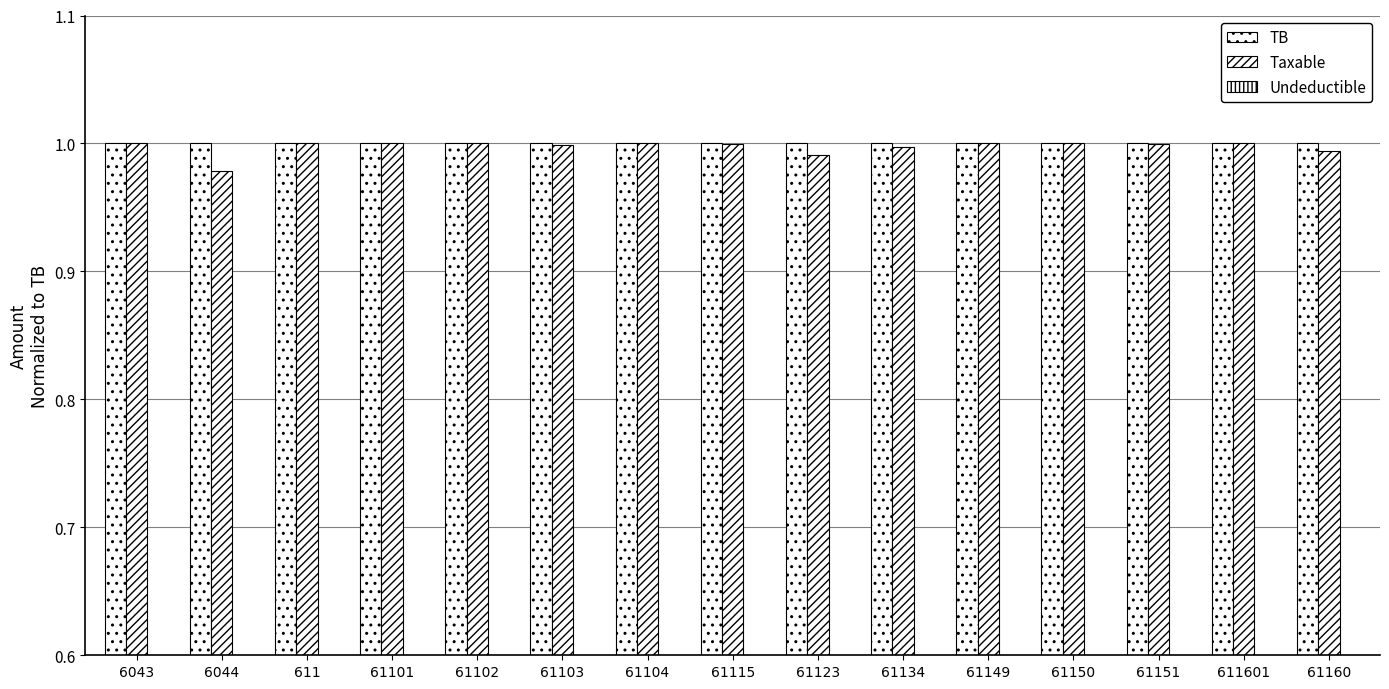

How many distinct data groups are displayed?

3